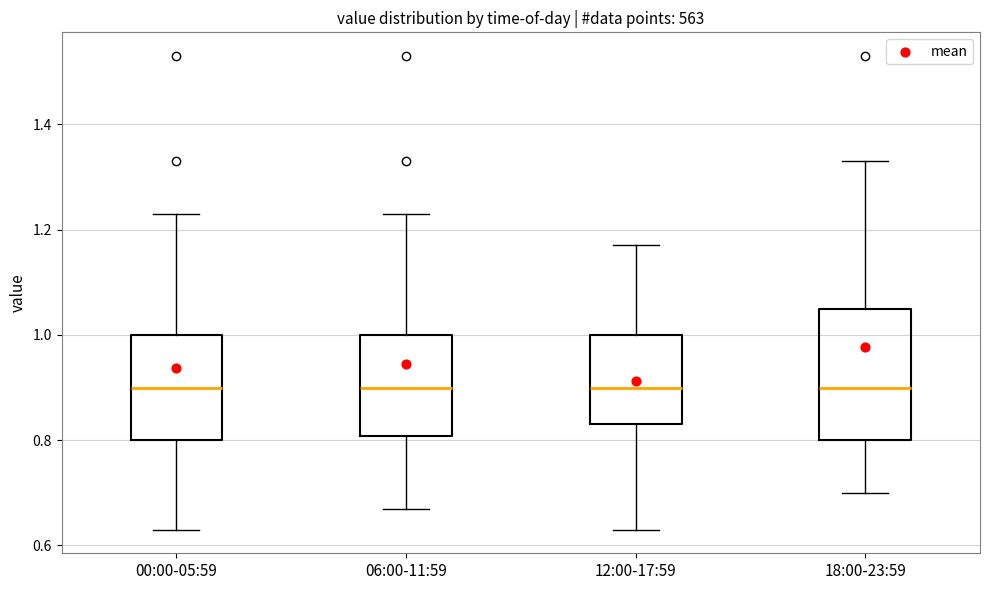

Reading left to right, read every box against the y-axis: the position of its median line, the range the box covers, and the ends of its whiskers. The values are not printed on the chart, so give them approximately, as read against the axis.

00:00-05:59: median 0.90, box 0.80 to 1.00, whiskers 0.64 to 1.24
06:00-11:59: median 0.90, box 0.80 to 1.00, whiskers 0.68 to 1.24
12:00-17:59: median 0.90, box 0.84 to 1.00, whiskers 0.64 to 1.18
18:00-23:59: median 0.90, box 0.80 to 1.06, whiskers 0.70 to 1.34